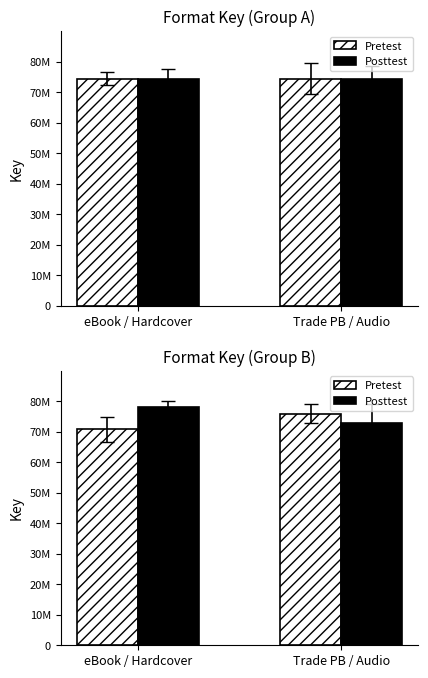

The value of Posttest at Trade PB / Audio is 72996471.1. True or false?

True